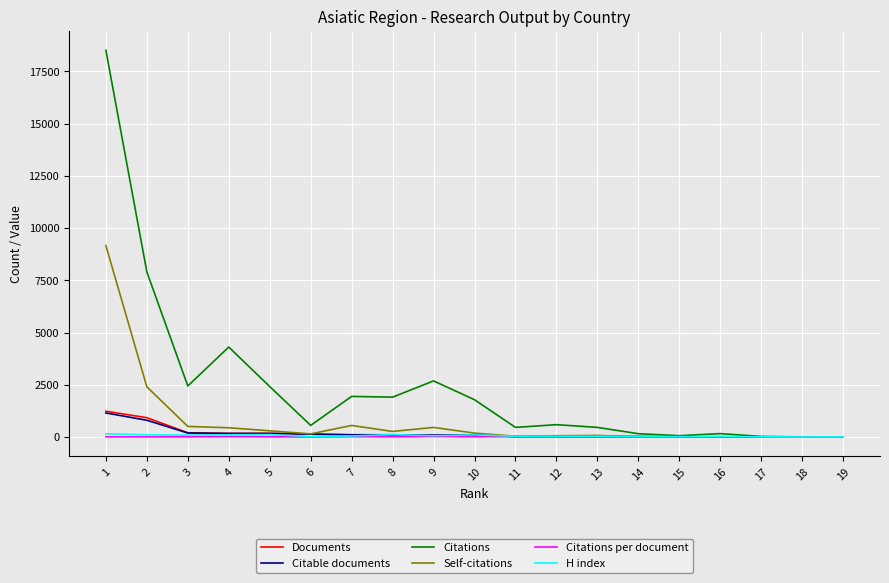

What is the maximum value shown in the chart?

18505.0